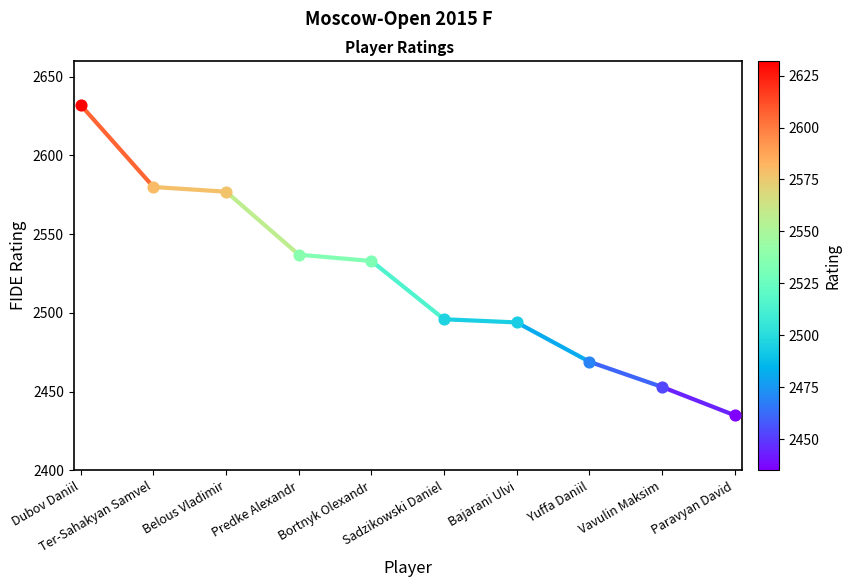

Approximately how many times larger is the value at Dubov Daniil compared to Ter-Sahakyan Samvel?

1.0